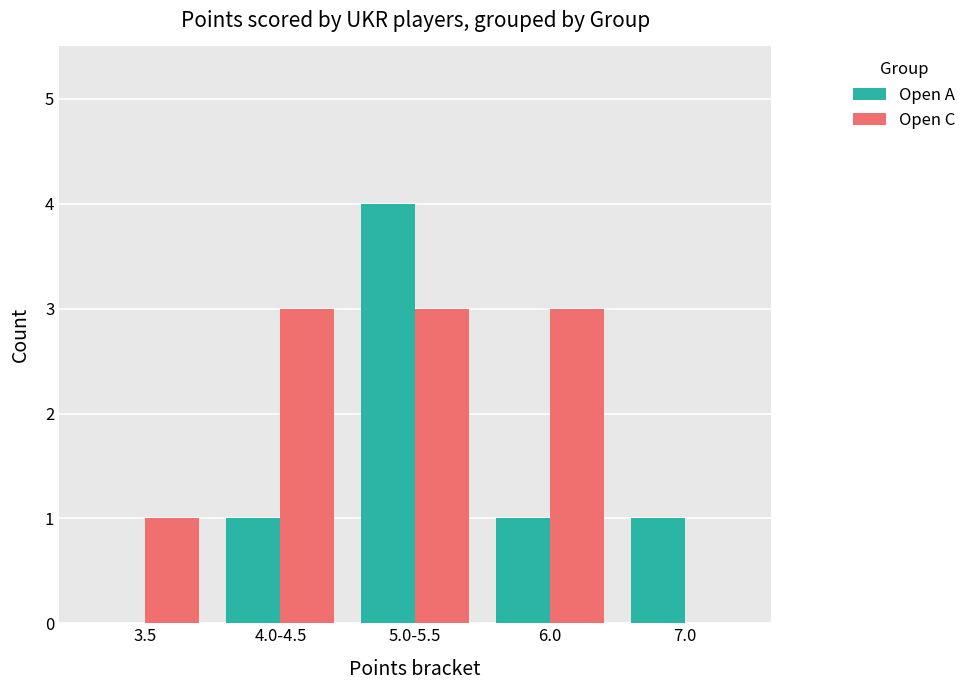

How many values in Open C are above zero?

4